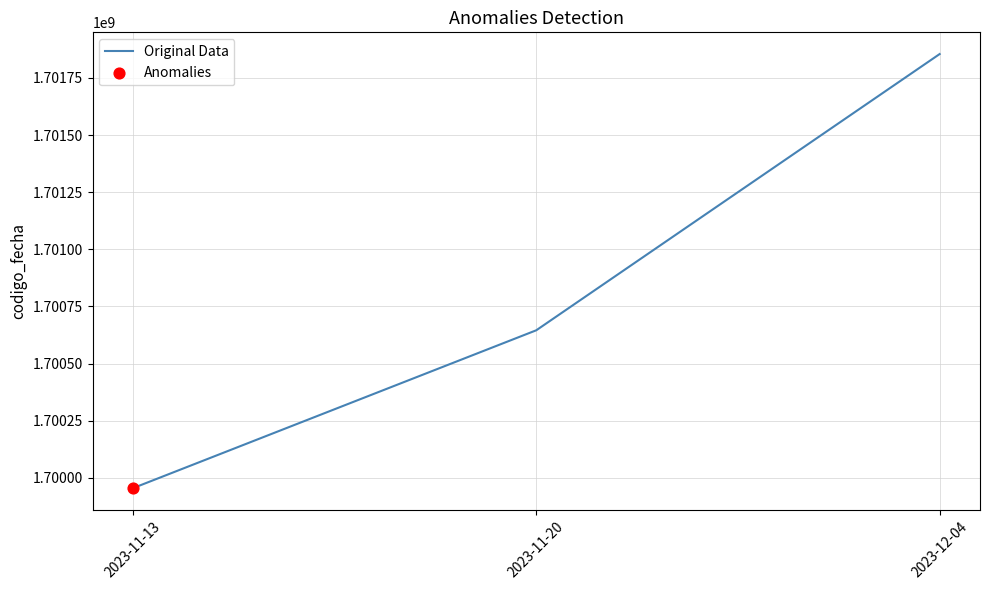

Which has a higher value, 2023-12-04 or 2023-11-20?

2023-12-04